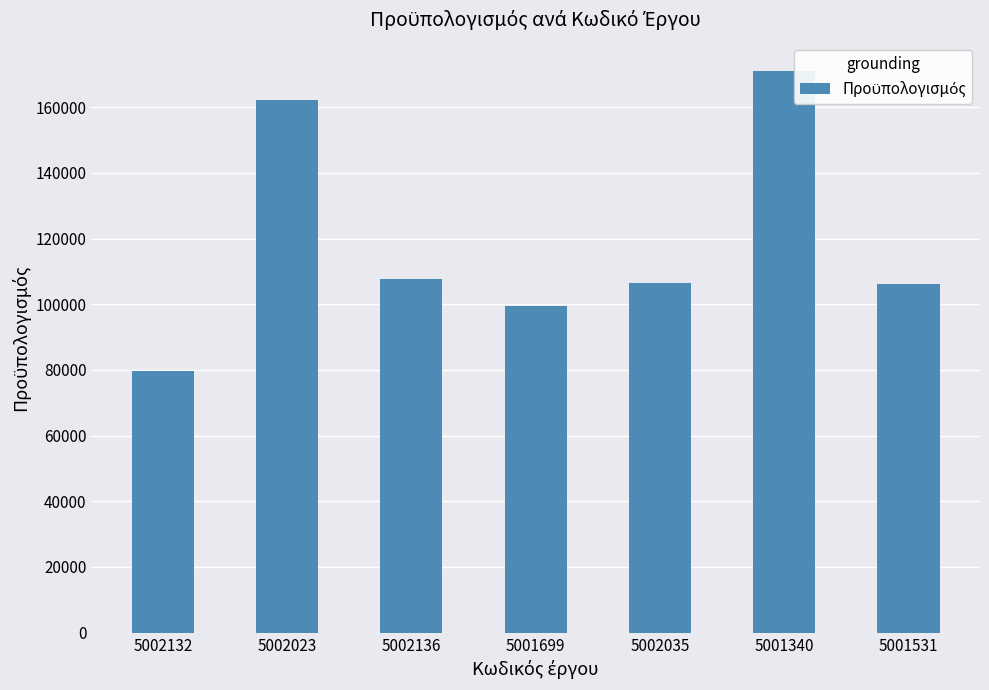

How many data points are above 106585?

4